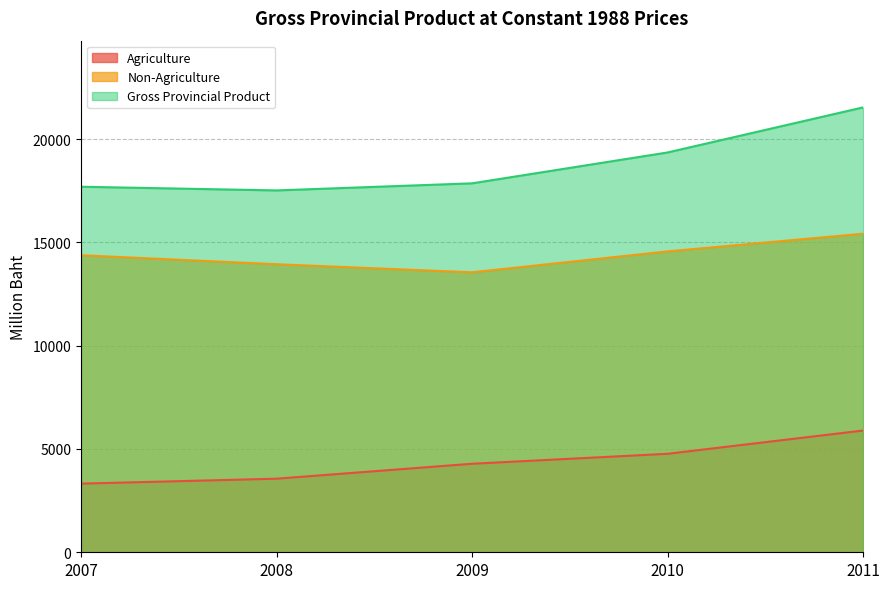

What is the difference between the maximum and second lowest values in the Gross Provincial Product series?

3840